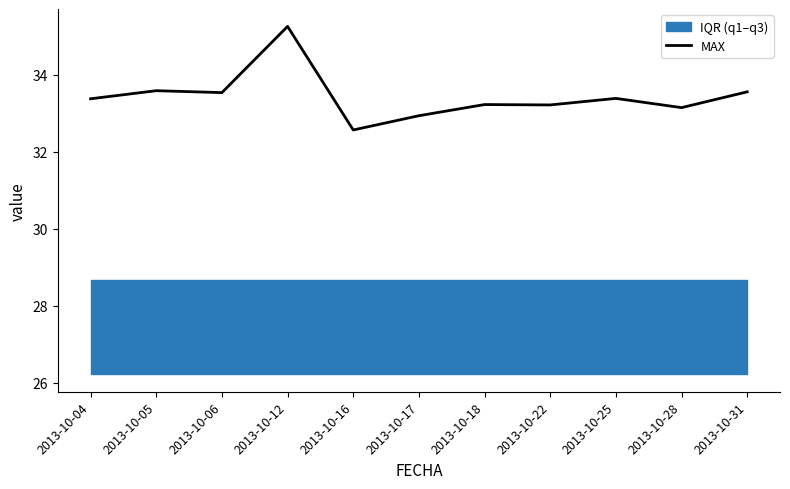

True or false: there are more than 0 points higher than both neighbors.

True